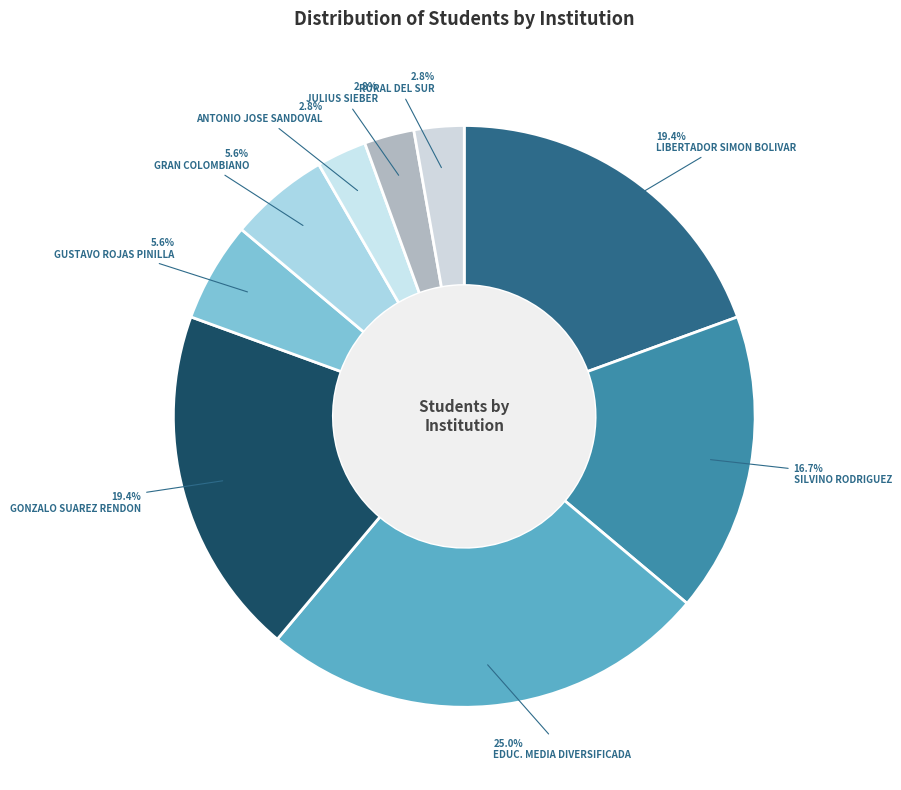

Which slice is the largest?

EDUC. MEDIA DIVERSIFICADA